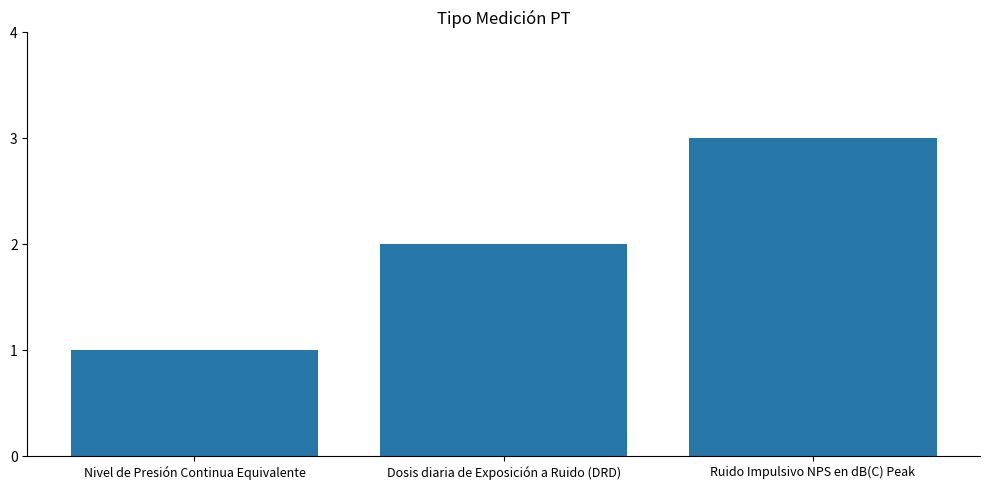

Count the number of data series in this chart.

1